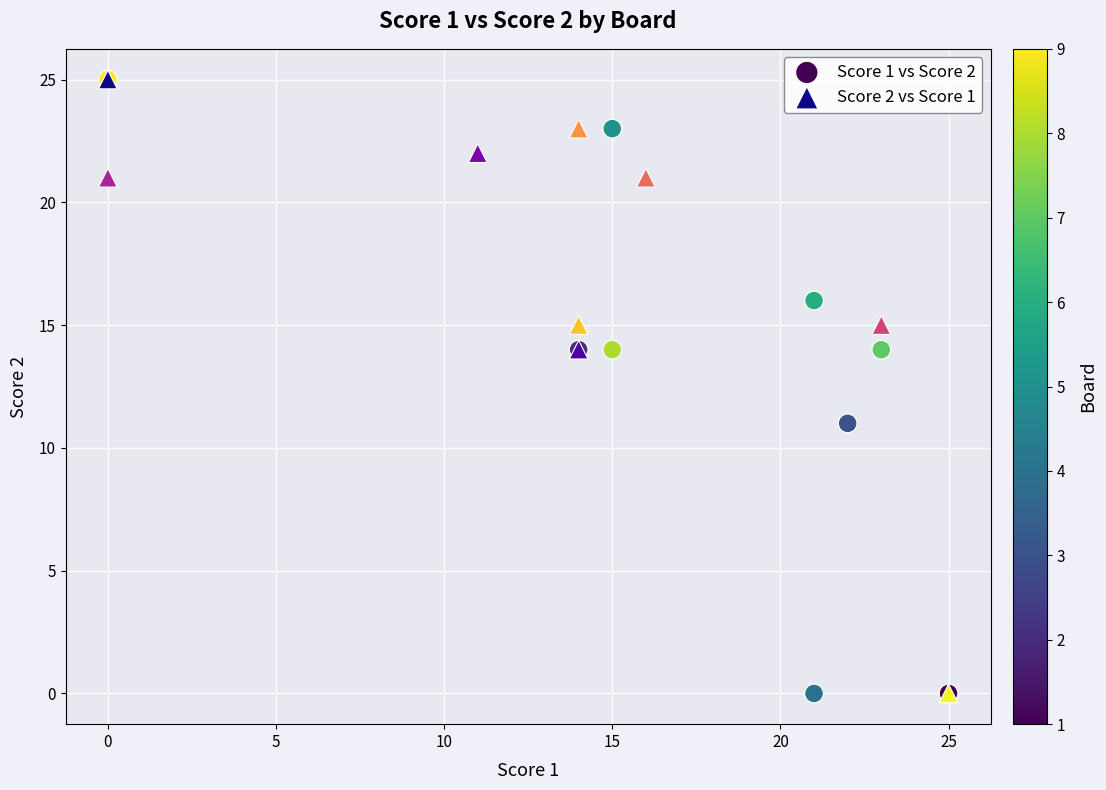

What are all the series names shown in the legend?

Score 1 vs Score 2, Score 2 vs Score 1